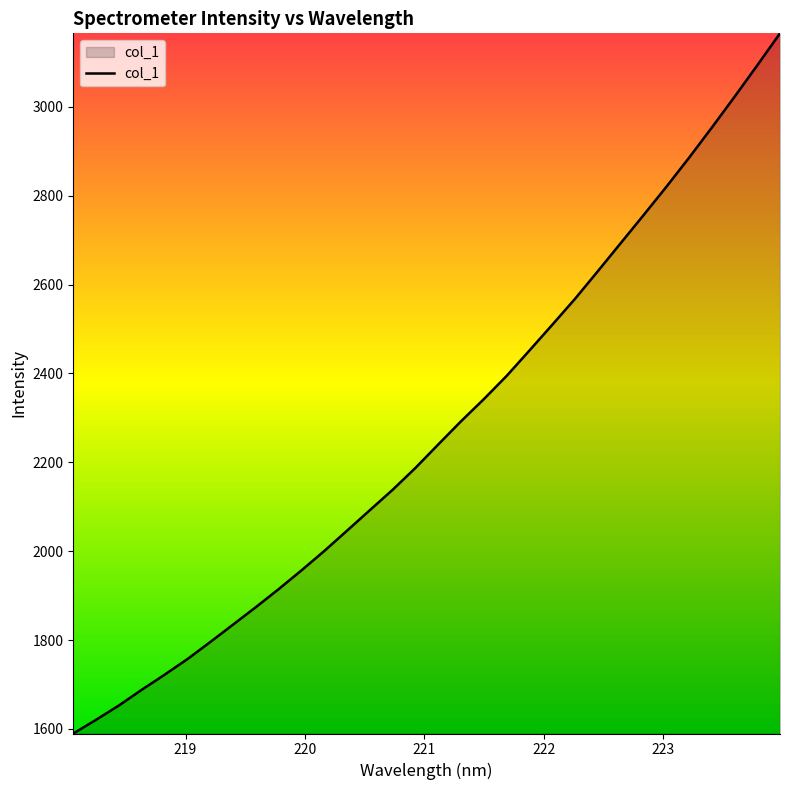

How many lines are shown in the chart?

1